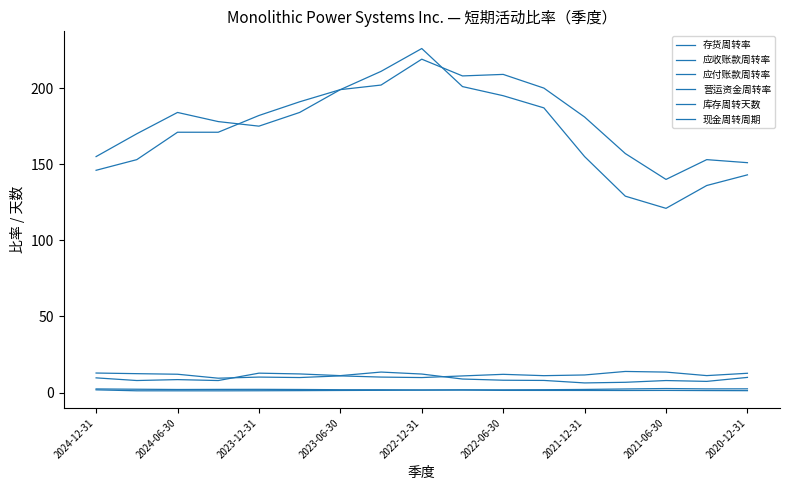

Does the chart have visible grid lines?

No